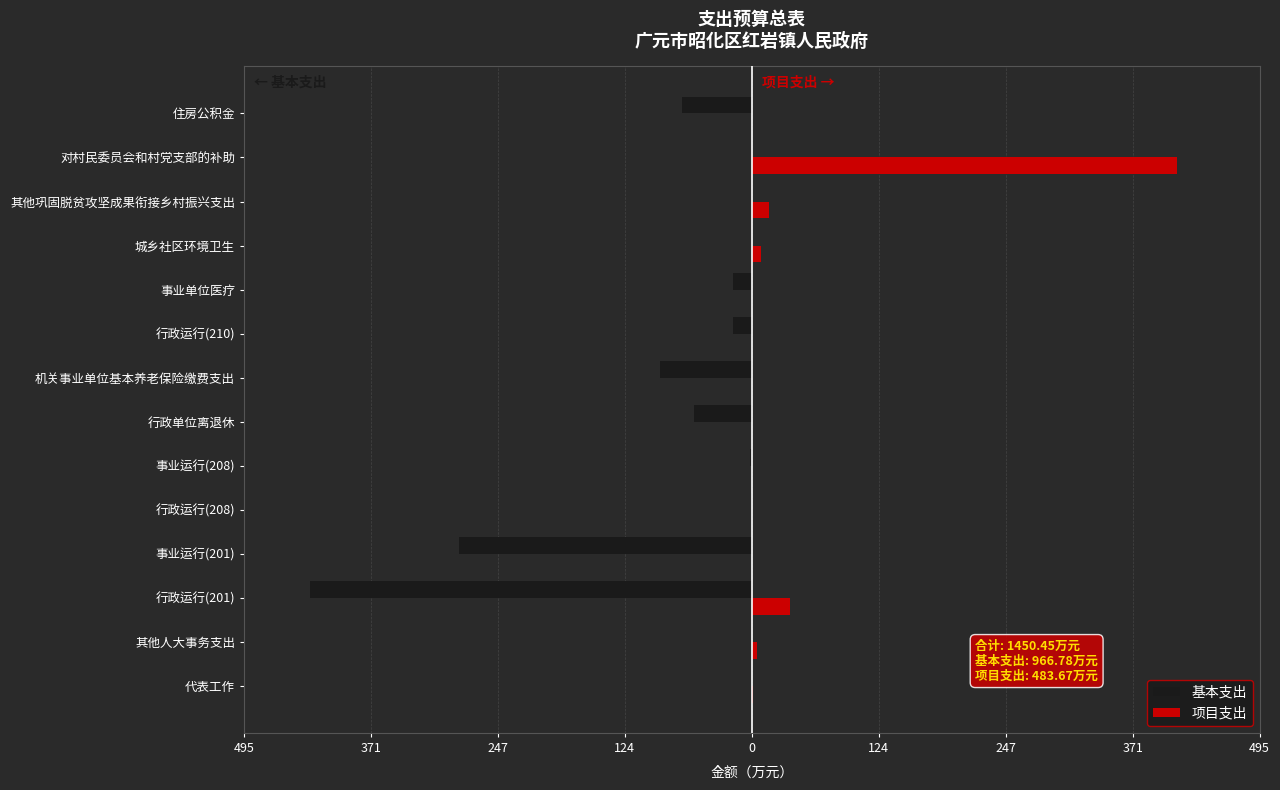

What is the smallest value displayed?

-430.1